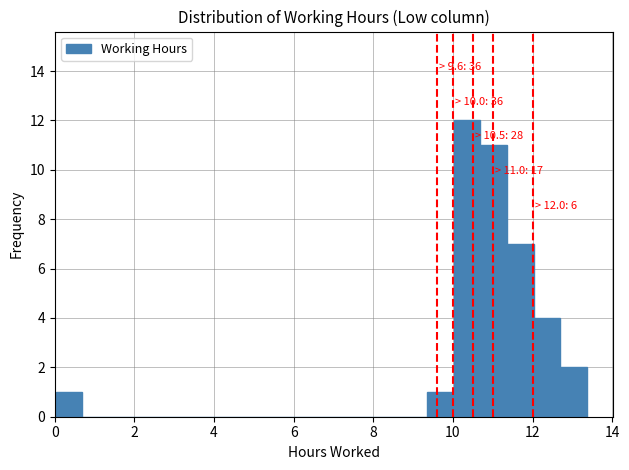

Read against the x-axis, roughly where is the centre of the tallest bar?

10.4